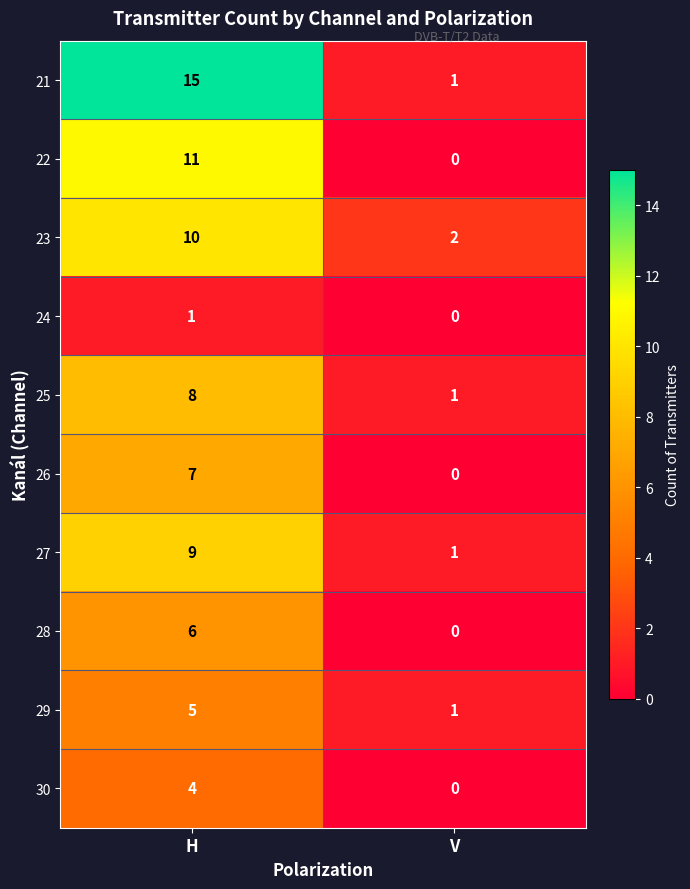

Reading left to right, what are all the values shown in this chart?

21: 15	1
22: 11	0
23: 10	2
24: 1	0
25: 8	1
26: 7	0
27: 9	1
28: 6	0
29: 5	1
30: 4	0